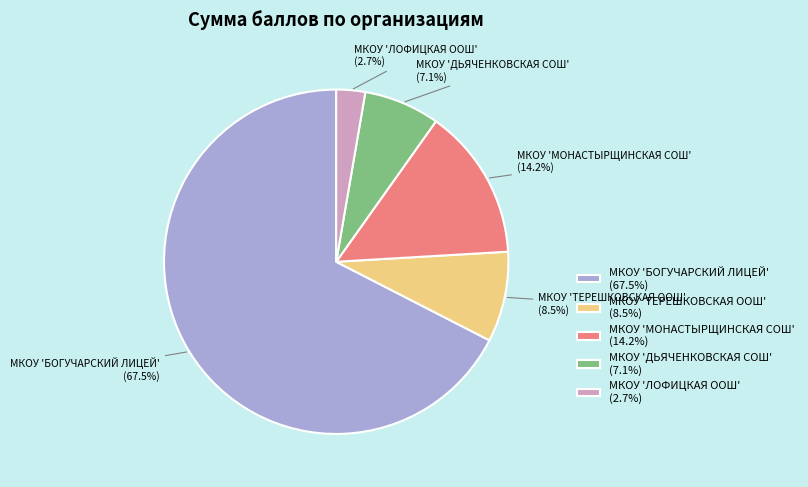

Between МКОУ 'ДЬЯЧЕНКОВСКАЯ СОШ' (7.1%) and МКОУ 'ЛОФИЦКАЯ ООШ' (2.7%), which is larger?

МКОУ 'ДЬЯЧЕНКОВСКАЯ СОШ' (7.1%)